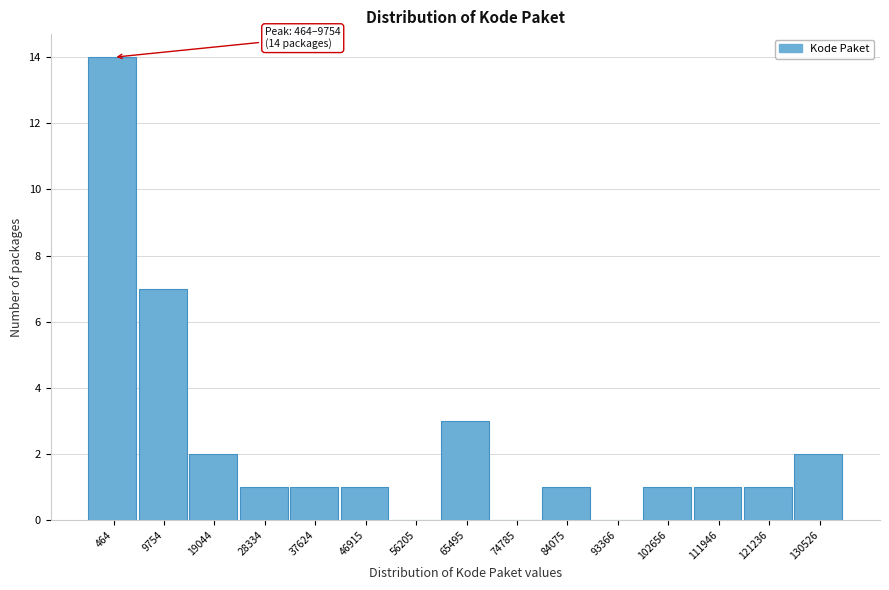

Reading left to right, extract all data points from this chart.

464=14	9754=7	19044=2	28334=1	37624=1	46915=1	56205=0	65495=3	74785=0	84075=1	93366=0	102656=1	111946=1	121236=1	130526=2